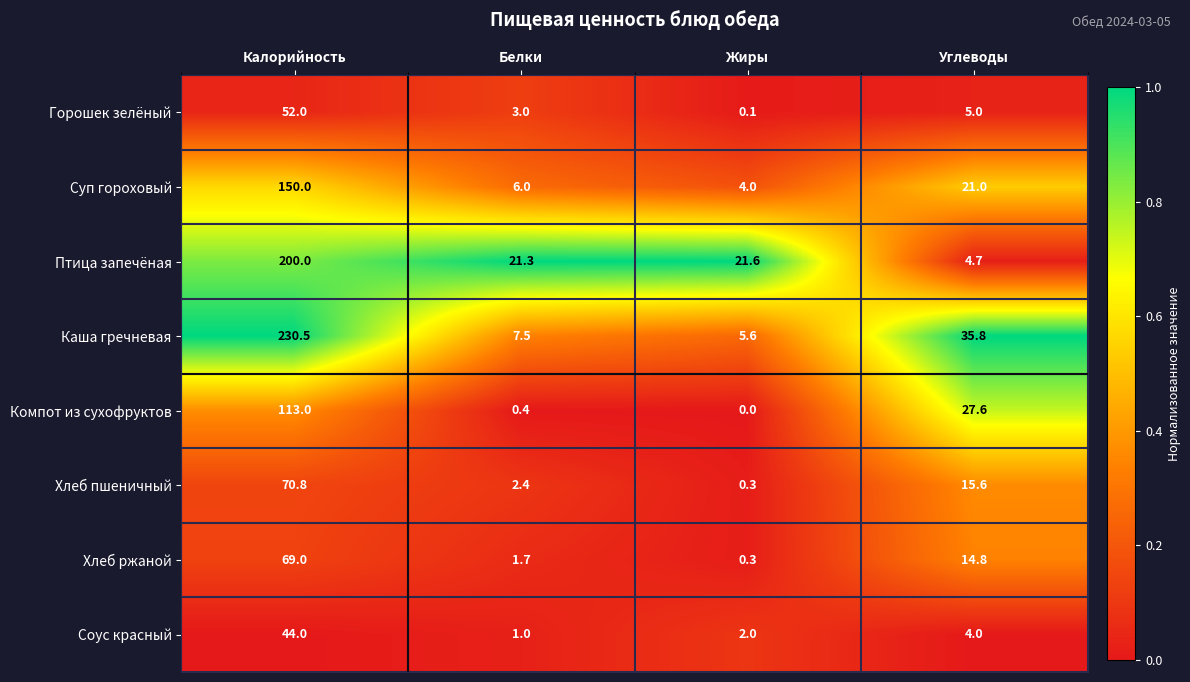

What is the greatest value displayed?

230.5